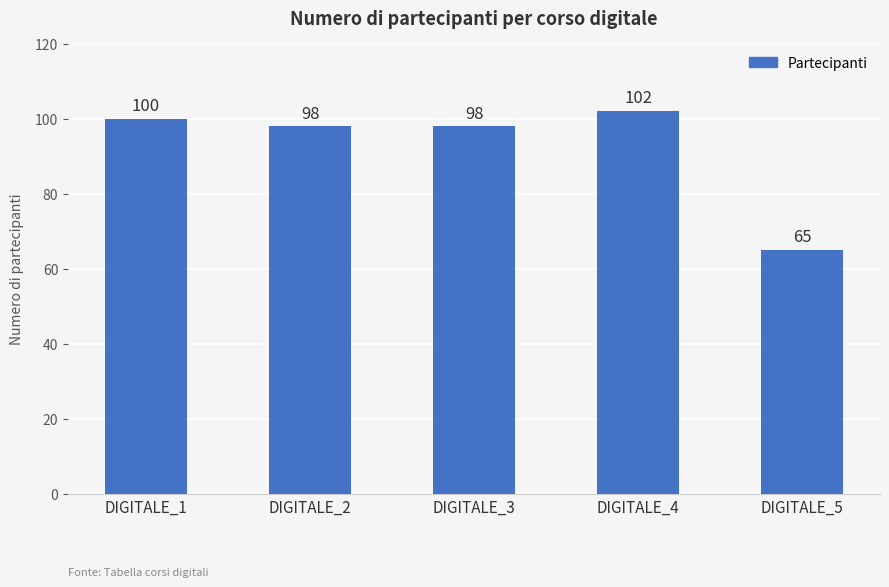

What is the value of the 5th bar from the left?

65